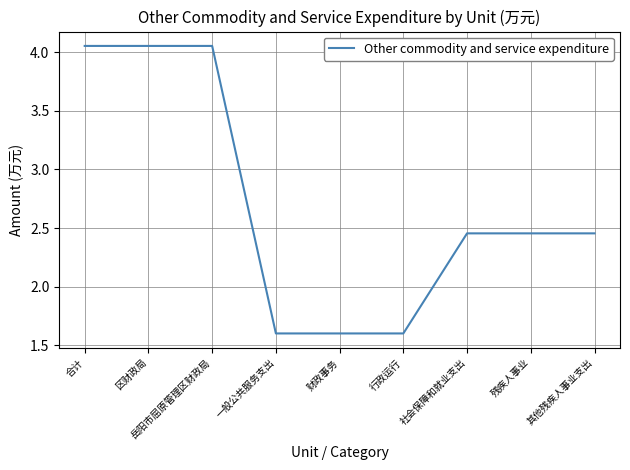

Approximately how many times larger is the value at 其他残疾人事业支出 compared to 行政运行?

1.5